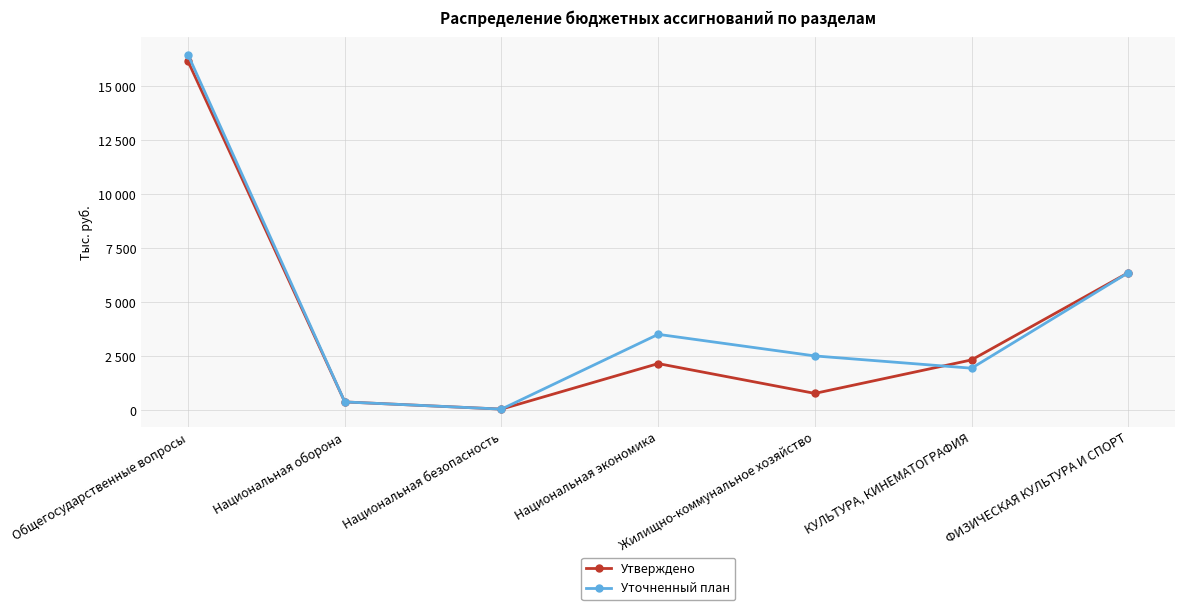

Reading left to right, extract all data points from this chart.

Утверждено: Общегосударственные вопросы=16151.4	Национальная оборона=394.0	Национальная безопасность=61.0	Национальная экономика=2168.6	Жилищно-коммунальное хозяйство=788.8	КУЛЬТУРА, КИНЕМАТОГРАФИЯ=2339.0	ФИЗИЧЕСКАЯ КУЛЬТУРА И СПОРТ=6375.9
Уточненный план: Общегосударственные вопросы=16454.7	Национальная оборона=394.0	Национальная безопасность=61.0	Национальная экономика=3522.1	Жилищно-коммунальное хозяйство=2523.0	КУЛЬТУРА, КИНЕМАТОГРАФИЯ=1954.9	ФИЗИЧЕСКАЯ КУЛЬТУРА И СПОРТ=6375.9